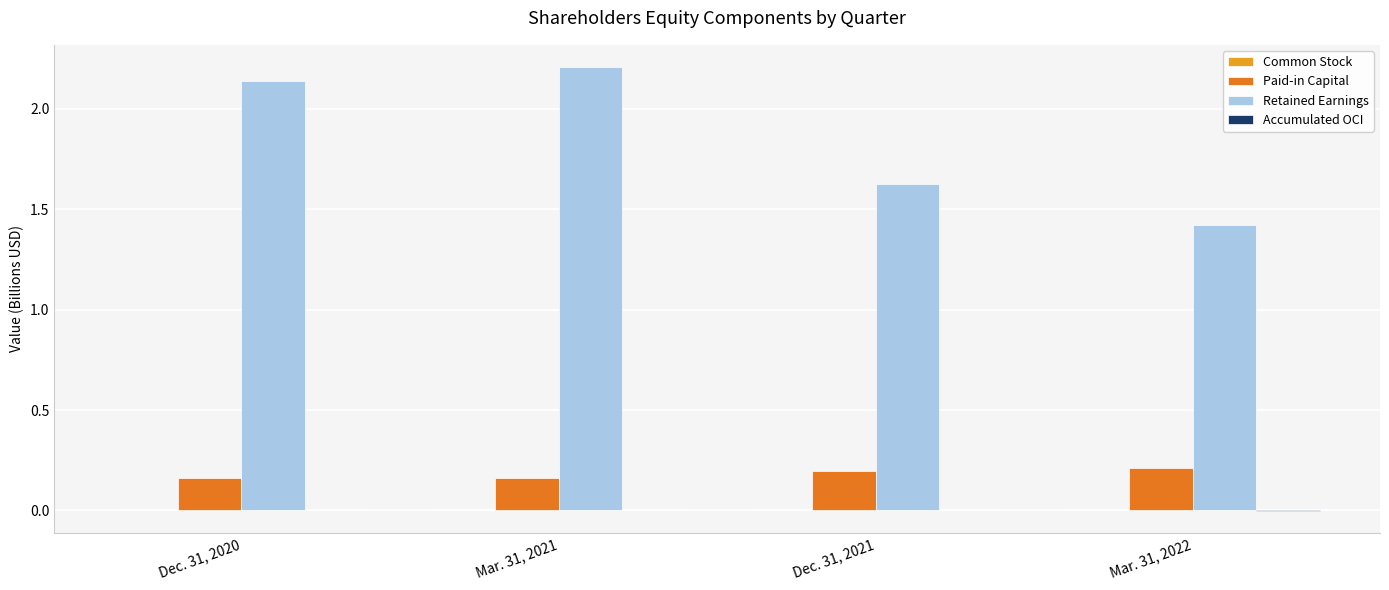

Which series has the largest total across all categories?

Retained Earnings